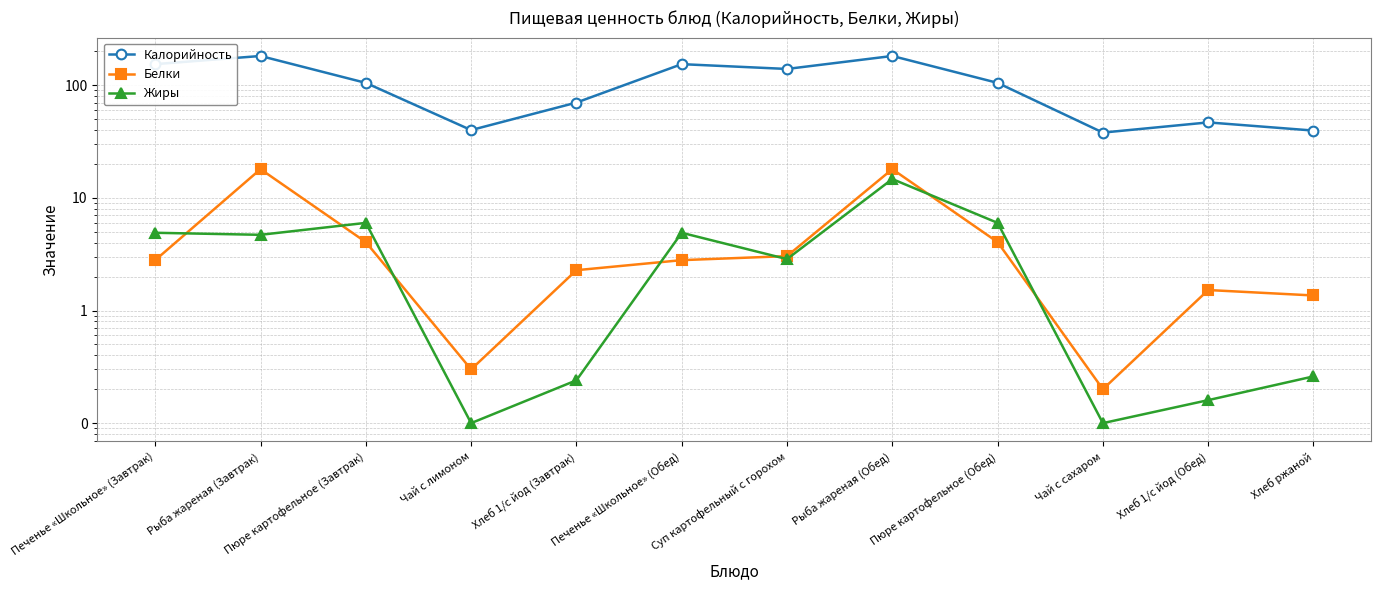

Reading left to right, list all the values displayed in this chart.

Калорийность: Печенье «Школьное» (Завтрак)=154.0	Рыба жареная (Завтрак)=182.0	Пюре картофельное (Завтрак)=105.0	Чай с лимоном=40.0	Хлеб 1/с йод (Завтрак)=70.2	Печенье «Школьное» (Обед)=154.0	Суп картофельный с горохом=139.6	Рыба жареная (Обед)=182.0	Пюре картофельное (Обед)=105.0	Чай с сахаром=38.0	Хлеб 1/с йод (Обед)=46.8	Хлеб ржаной=39.6
Белки: Печенье «Школьное» (Завтрак)=2.8	Рыба жареная (Завтрак)=18.0	Пюре картофельное (Завтрак)=4.0	Чай с лимоном=0.3	Хлеб 1/с йод (Завтрак)=2.3	Печенье «Школьное» (Обед)=2.8	Суп картофельный с горохом=3.0	Рыба жареная (Обед)=18.0	Пюре картофельное (Обед)=4.0	Чай с сахаром=0.2	Хлеб 1/с йод (Обед)=1.5	Хлеб ржаной=1.4
Жиры: Печенье «Школьное» (Завтрак)=4.9	Рыба жареная (Завтрак)=4.7	Пюре картофельное (Завтрак)=6.0	Чай с лимоном=0.1	Хлеб 1/с йод (Завтрак)=0.2	Печенье «Школьное» (Обед)=4.9	Суп картофельный с горохом=2.9	Рыба жареная (Обед)=14.7	Пюре картофельное (Обед)=6.0	Чай с сахаром=0.1	Хлеб 1/с йод (Обед)=0.2	Хлеб ржаной=0.3